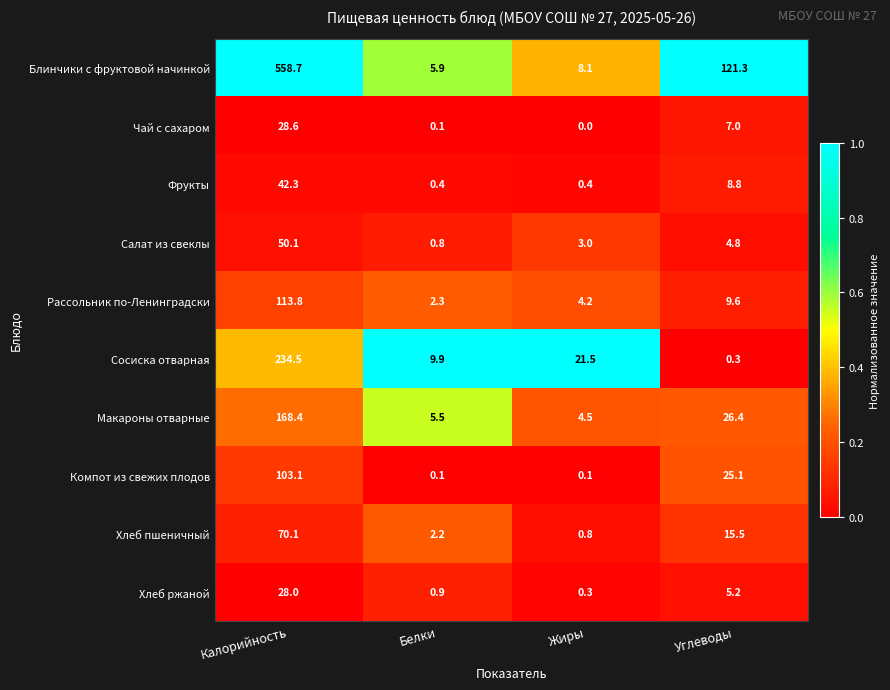

What is the sum of the Блинчики с фруктовой начинкой values at Углеводы and Калорийность?

680.0